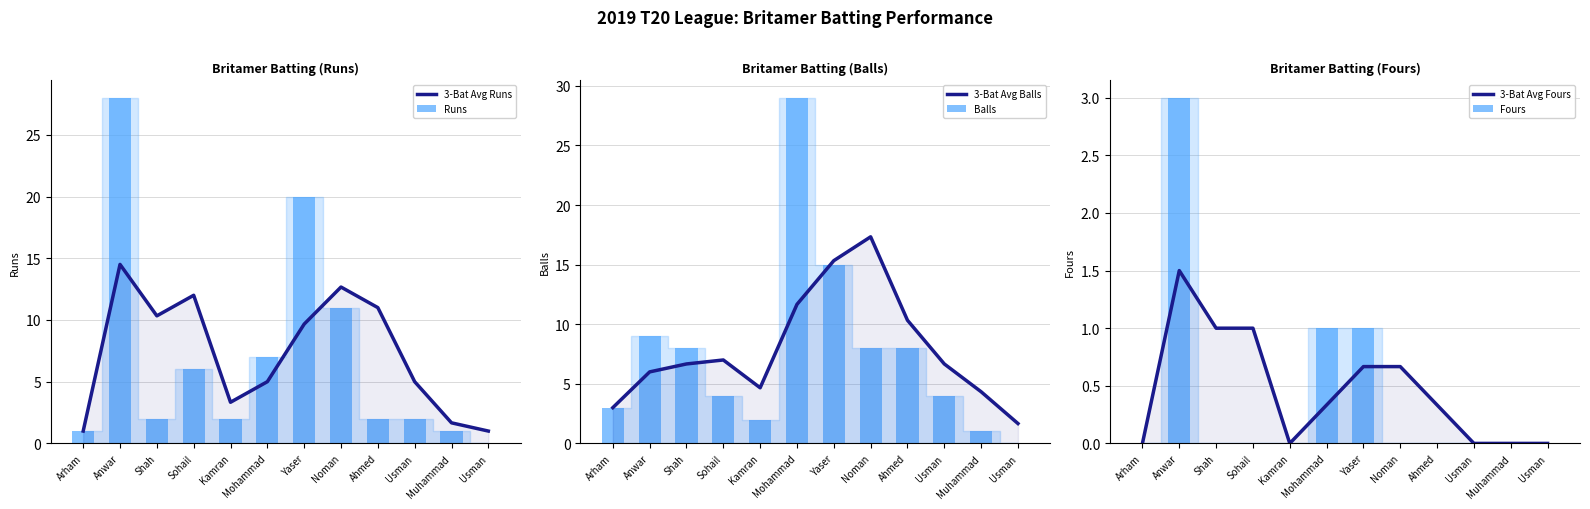

What is the difference between the 3-Bat Avg Runs values at Muhammad and Noman?

11.0